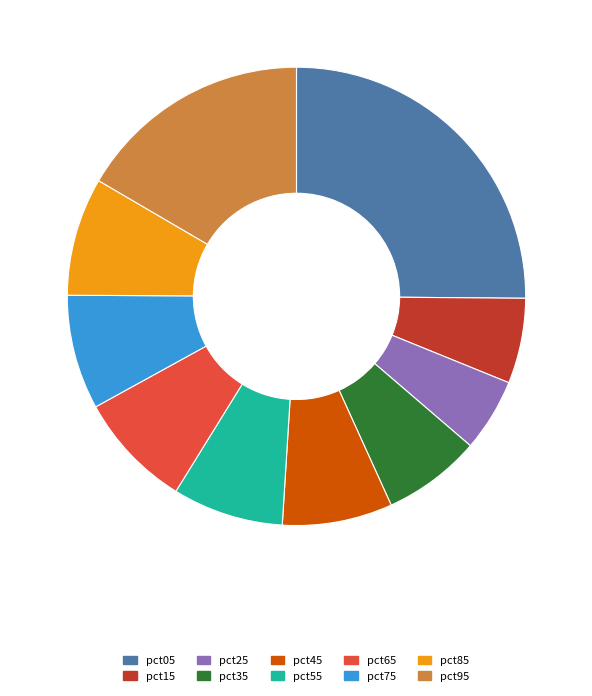

Count the number of slices in the pie.

10